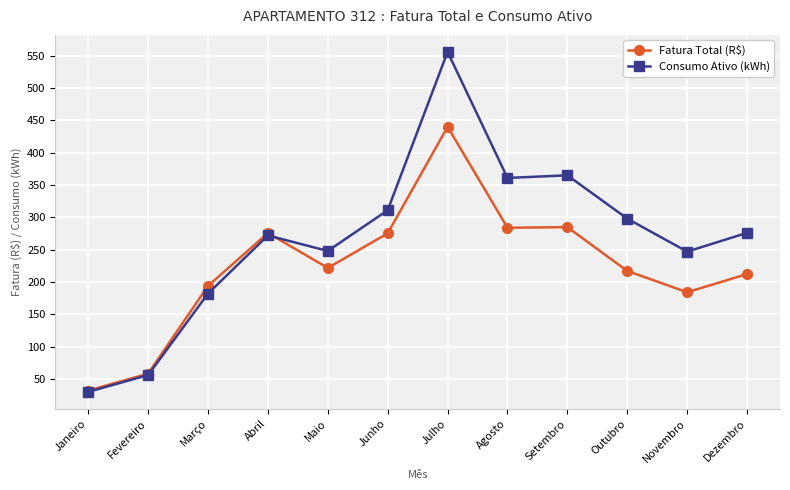

How many lines are shown in the chart?

2